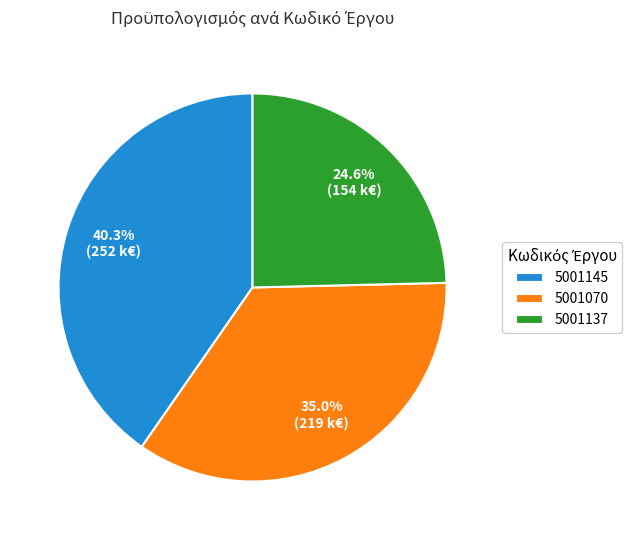

Count the number of slices in the pie.

3